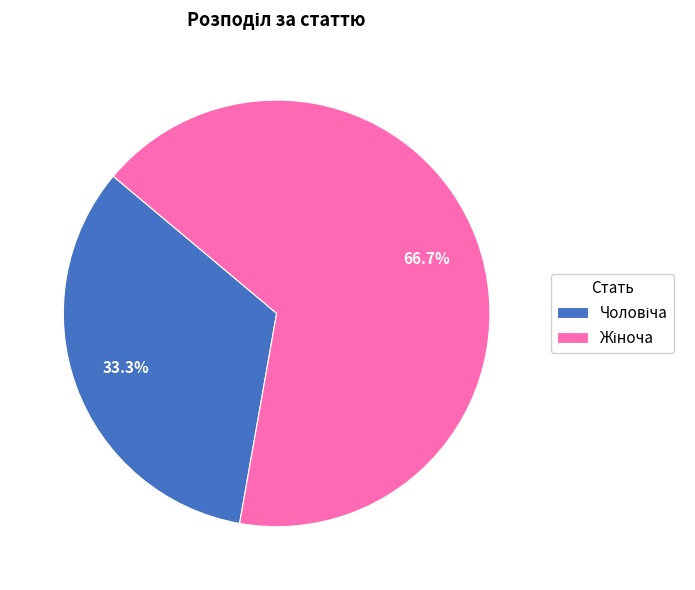

Is there a majority slice in this chart?

Yes